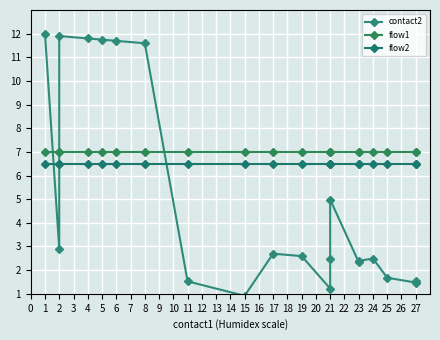

Rank the series at 5 from highest to lowest value.

contact2, flow1, flow2